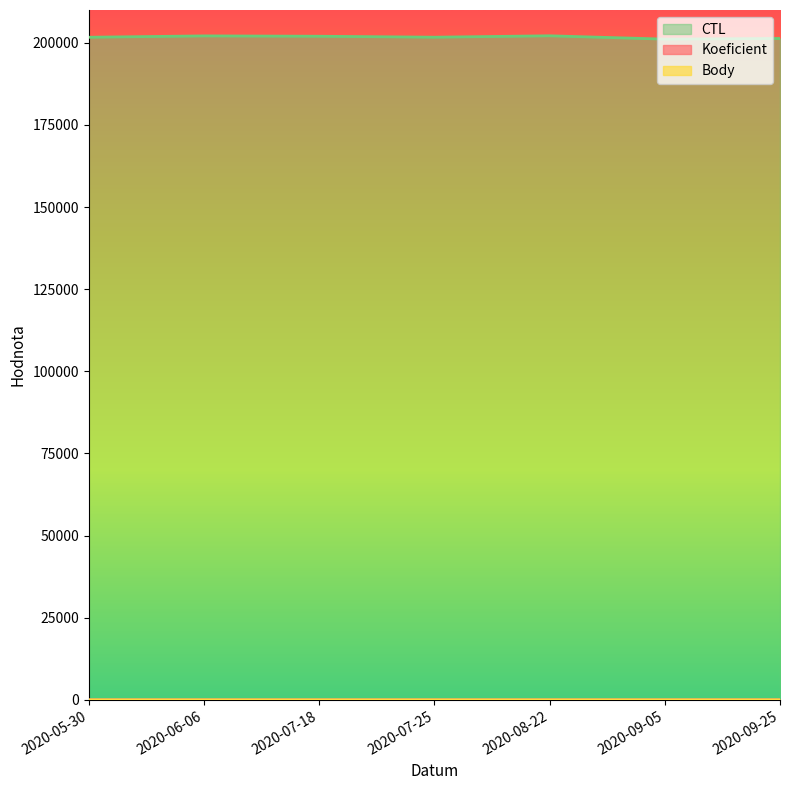

Which series has the largest range (max minus min)?

CTL